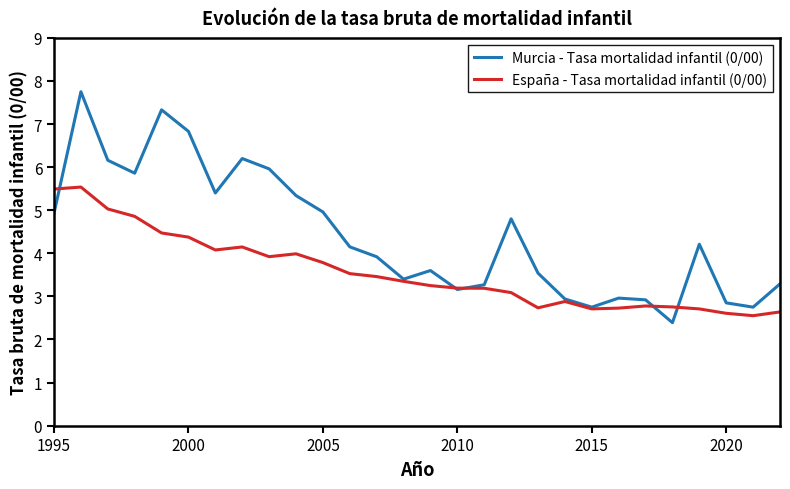

Which series has the largest range (max minus min)?

Murcia - Tasa mortalidad infantil (0/00)